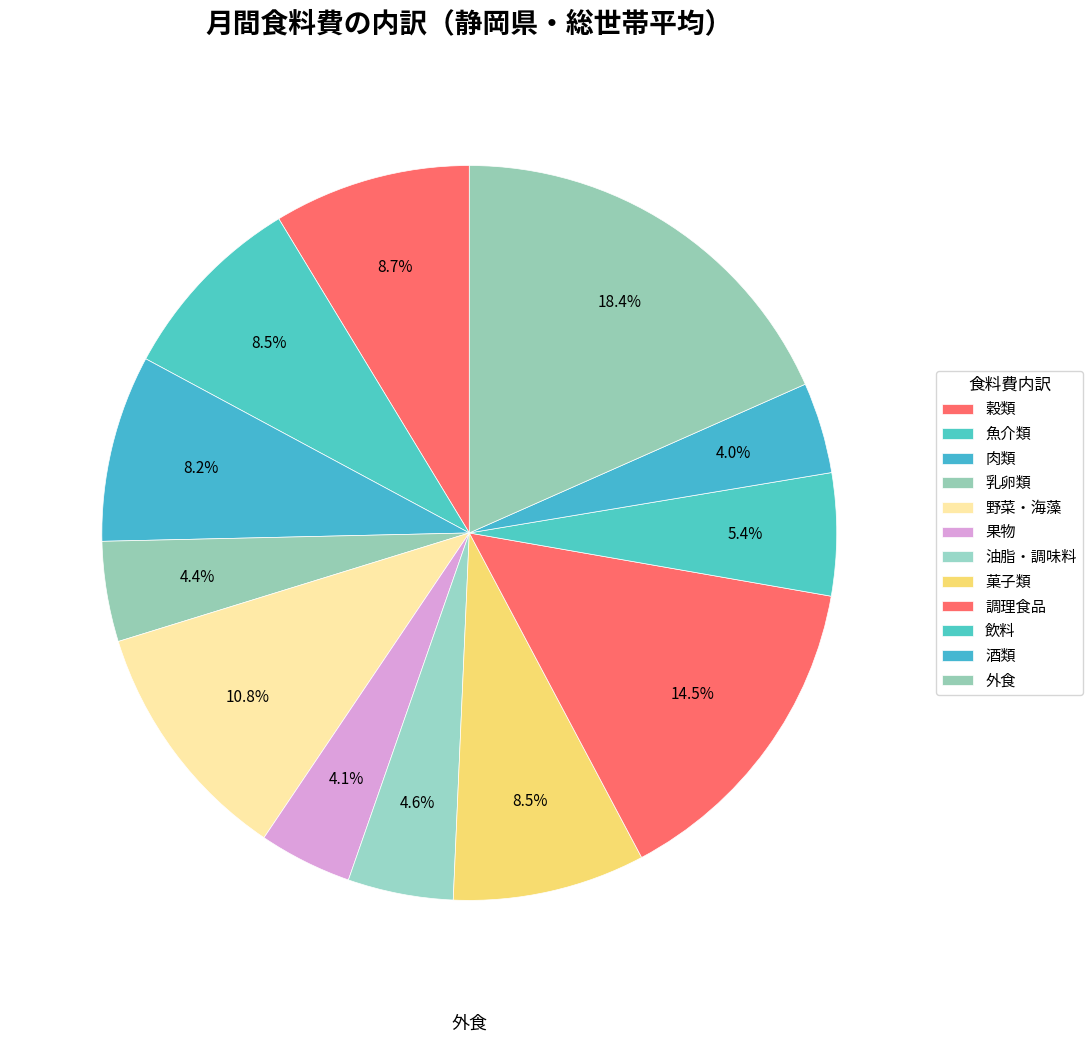

How many slices are in this pie chart?

12